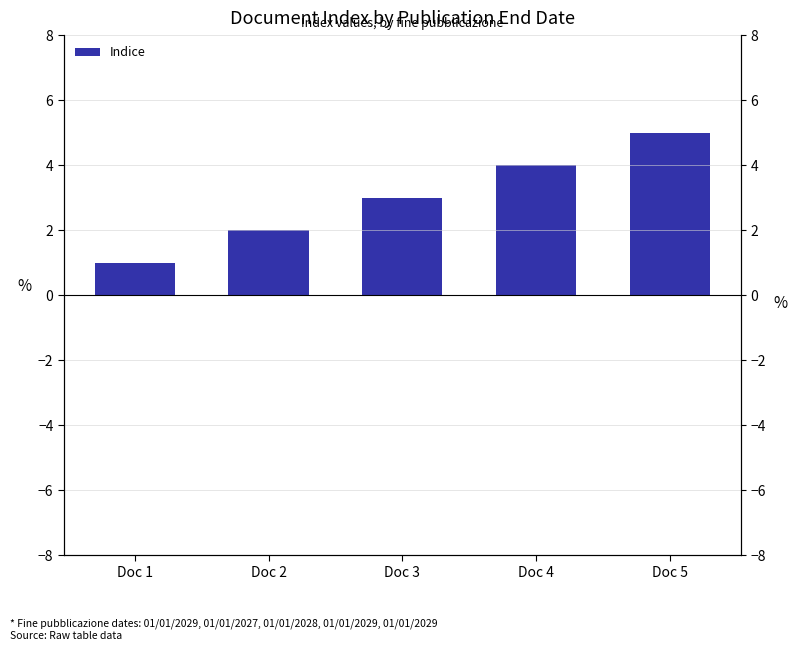

Reading left to right, extract all data points from this chart.

1	2	3	4	5